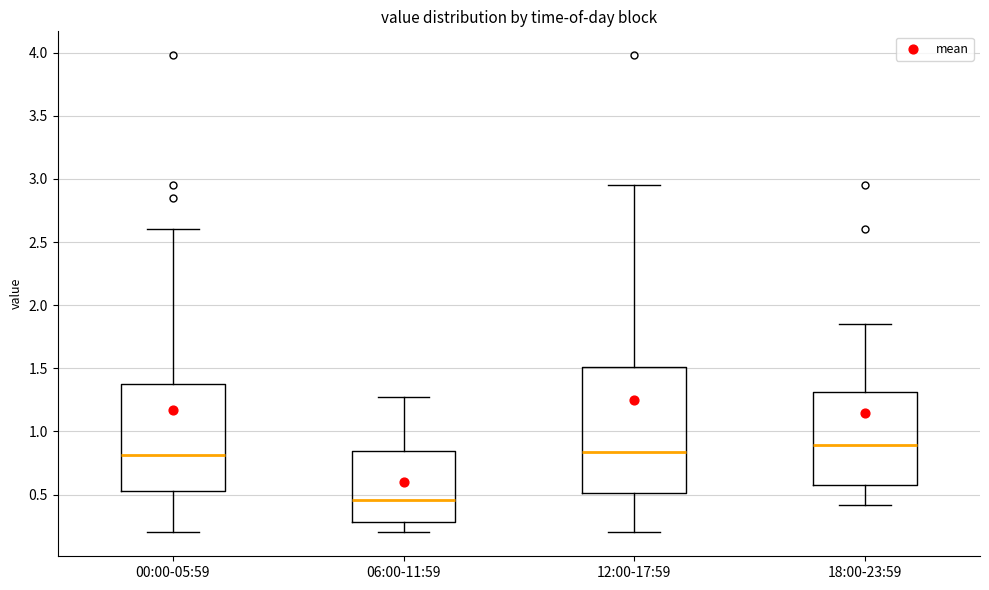

Where does the lower whisker of the box for 18:00-23:59 end on the y-axis? The values are not printed on the chart, so give them approximately, as read against the axis.

0.40